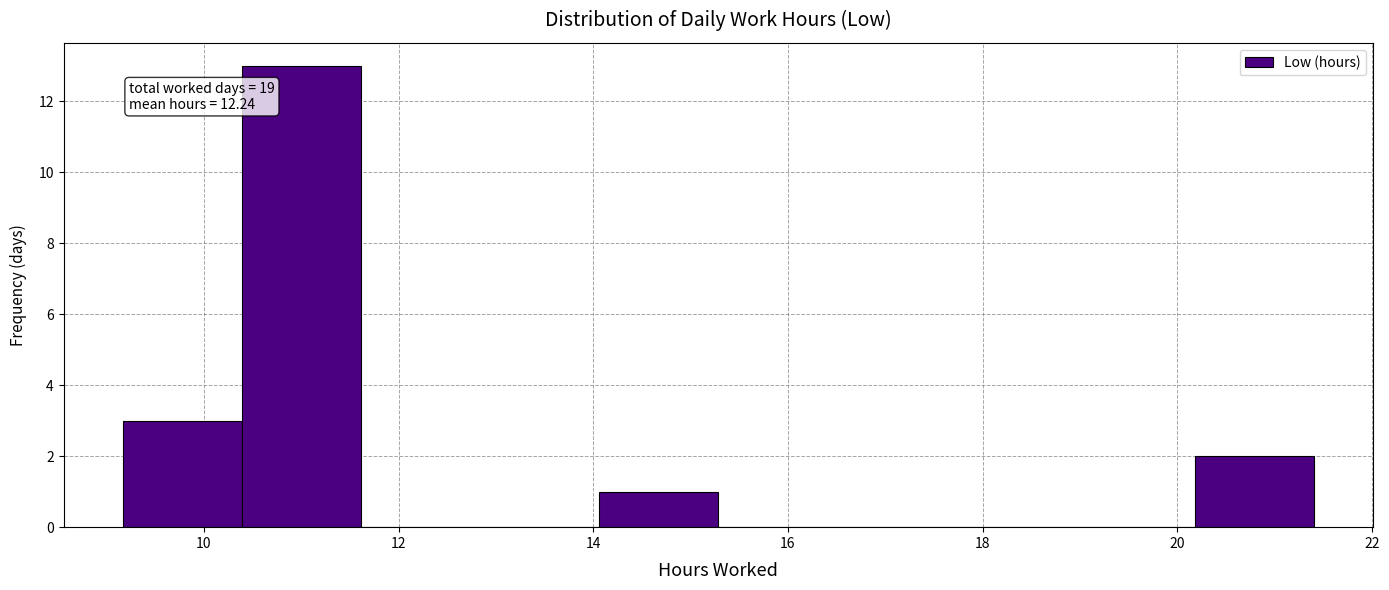

Which range on the x-axis has the tallest bar?

10.4 to 11.6